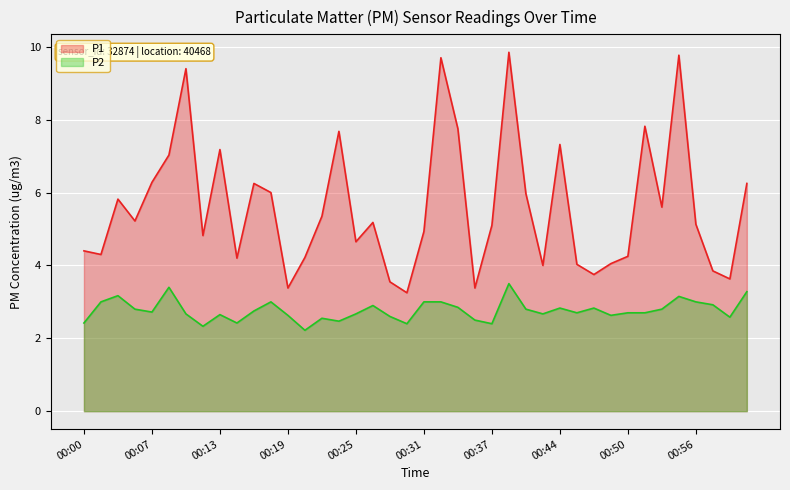

What is the difference between the maximum and minimum values in the P1 series?

6.6